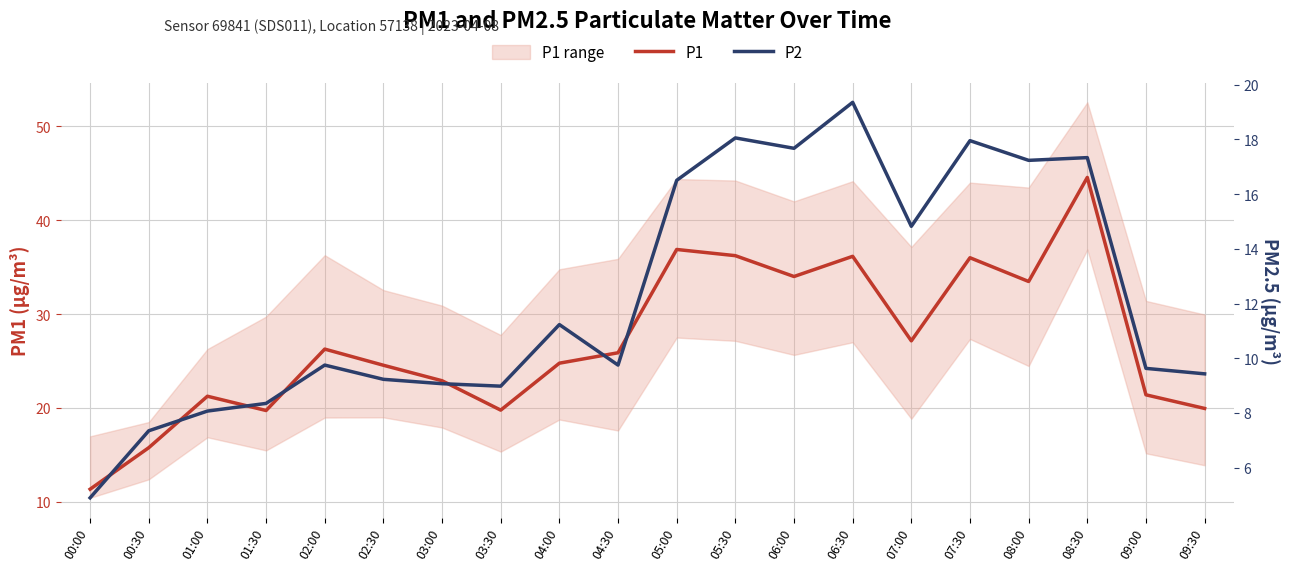

True or false: P2 has more than 2 points higher than both neighbors.

True